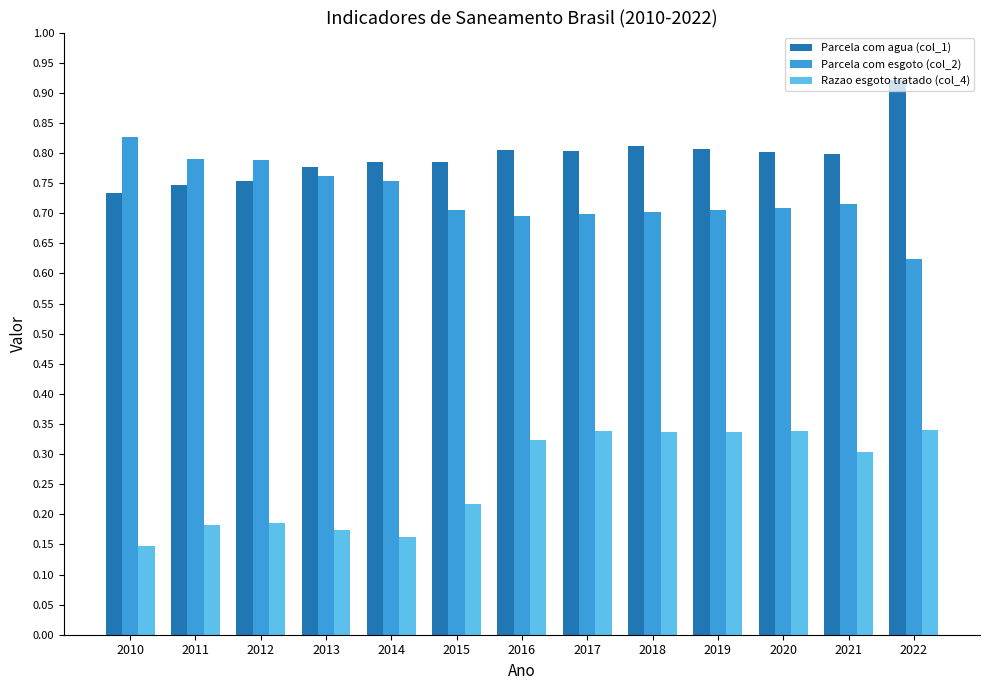

What is the total value across all series at 2014?

1.7